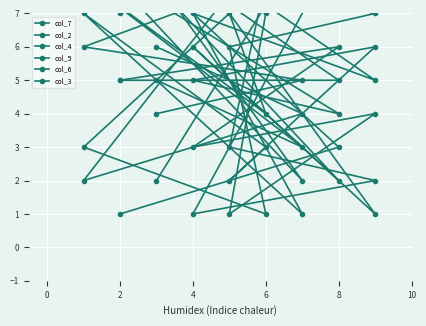

How many lines are shown in the chart?

6